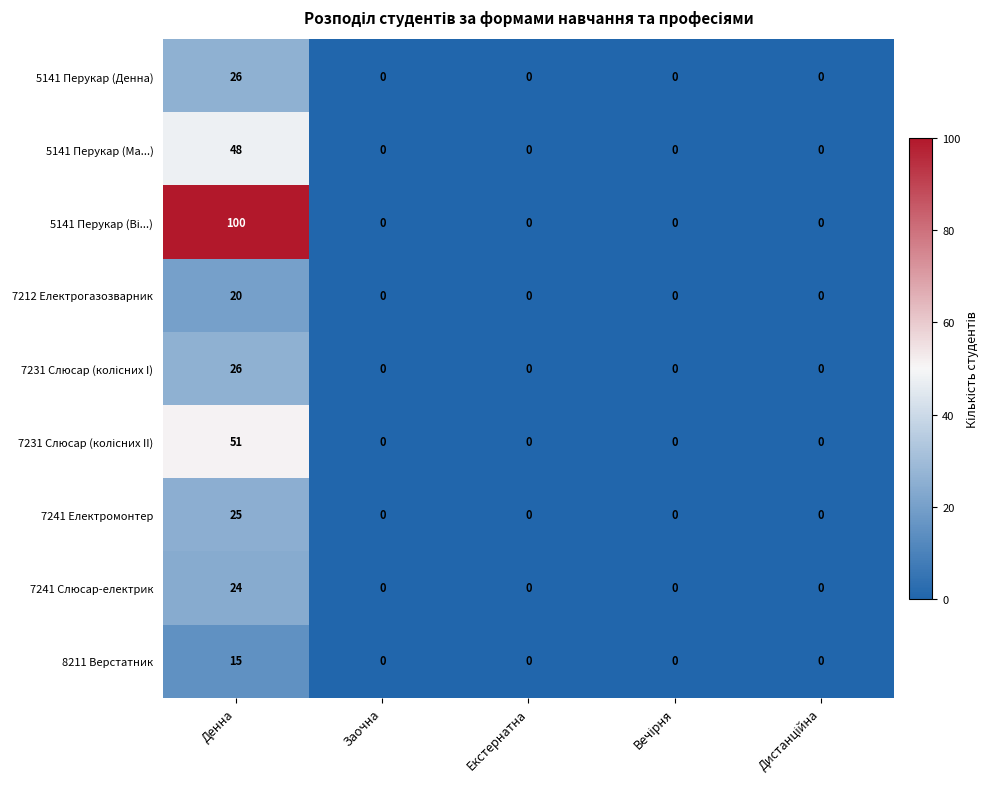

Count the number of data series in this chart.

9